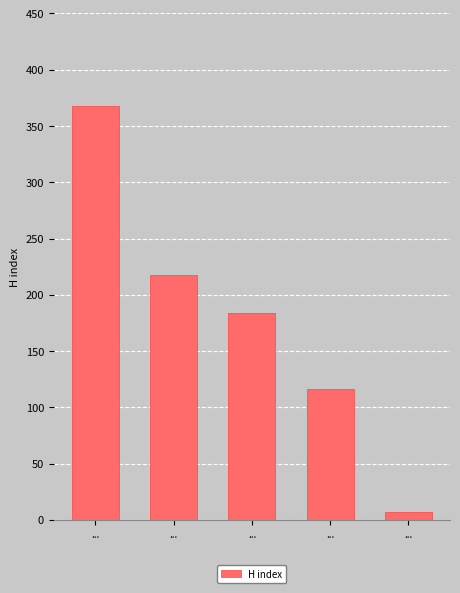

How many bars are there in total?

5